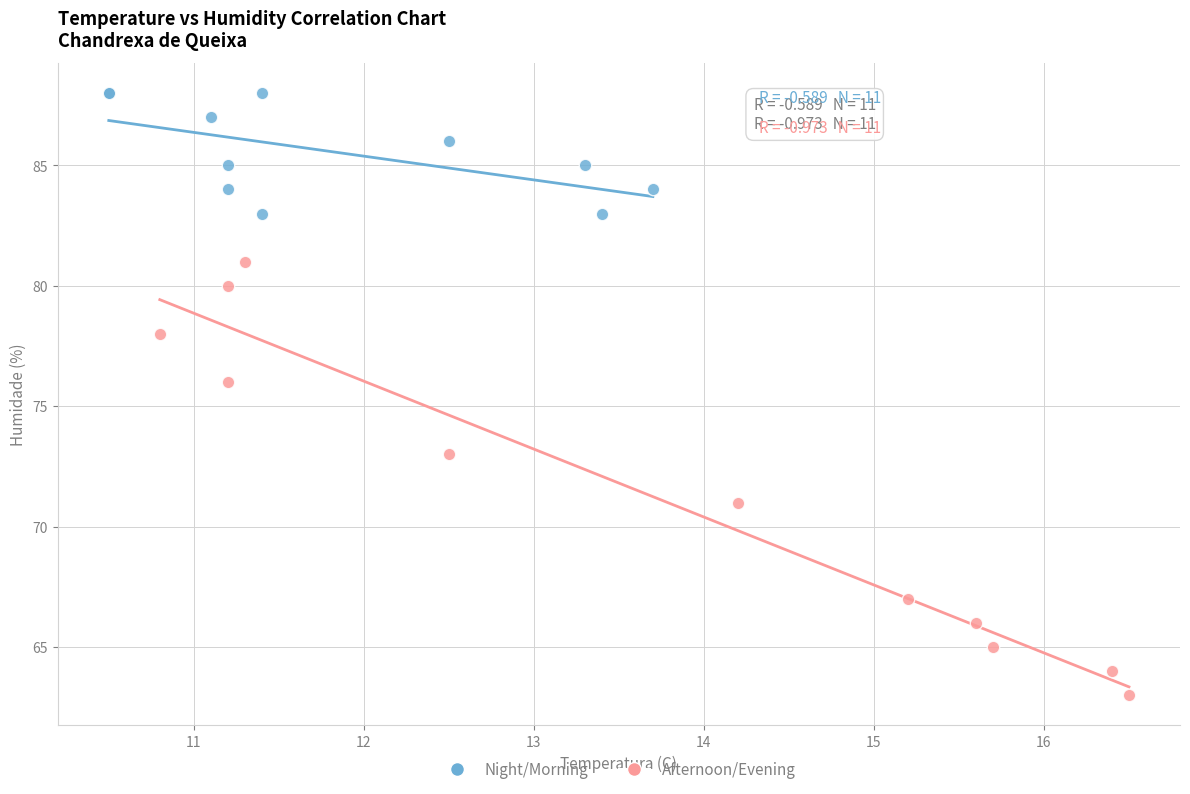

Which series has the widest spread of Y values?

Afternoon/Evening